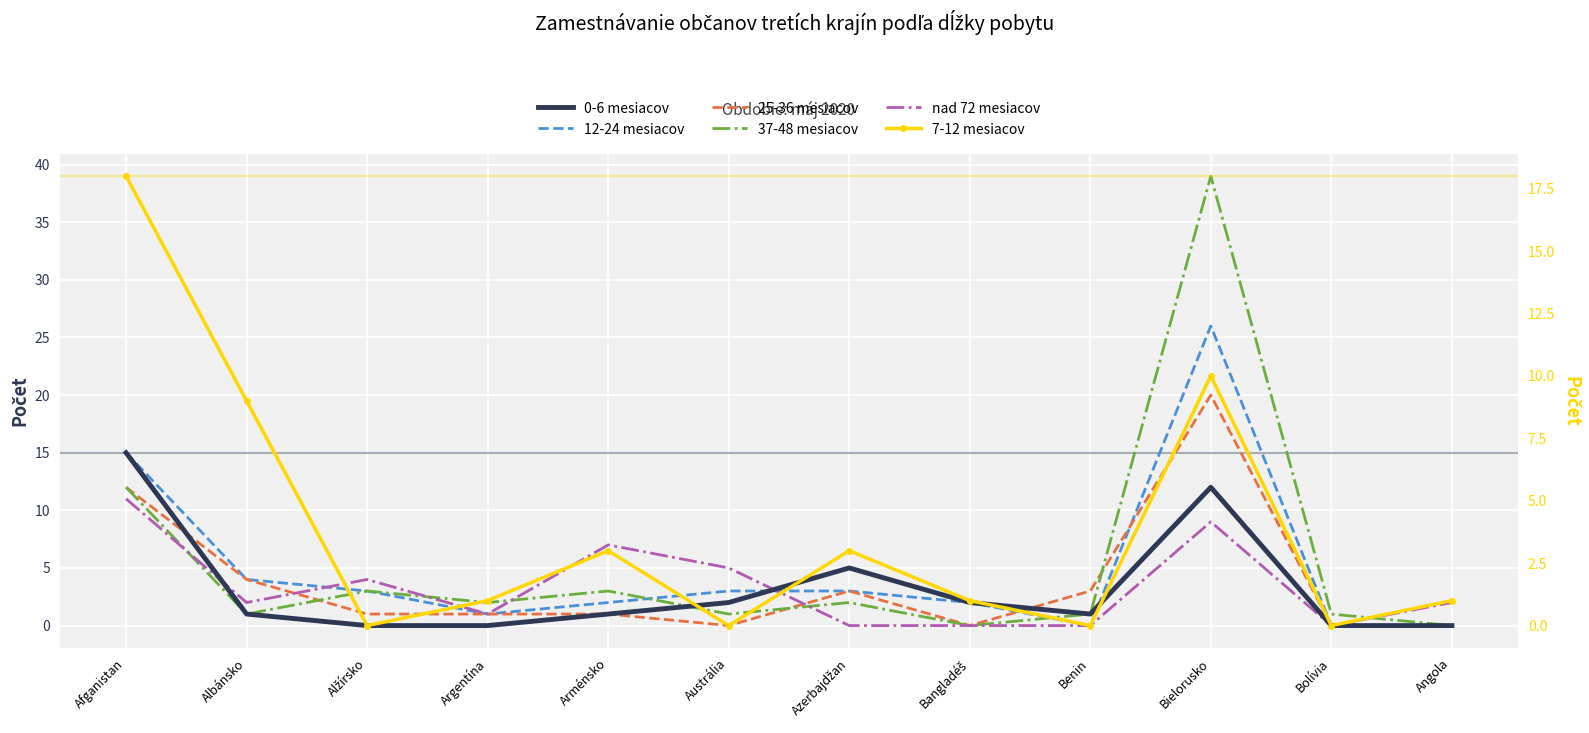

Where do 0-6 mesiacov and 25-36 mesiacov first cross each other?

Afganistan and Albánsko